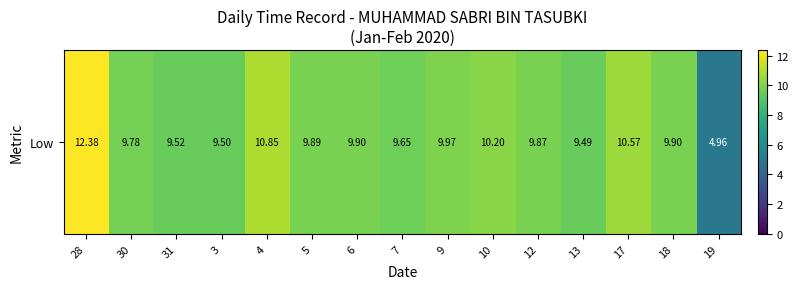

At which label is the value closest to 8?

13